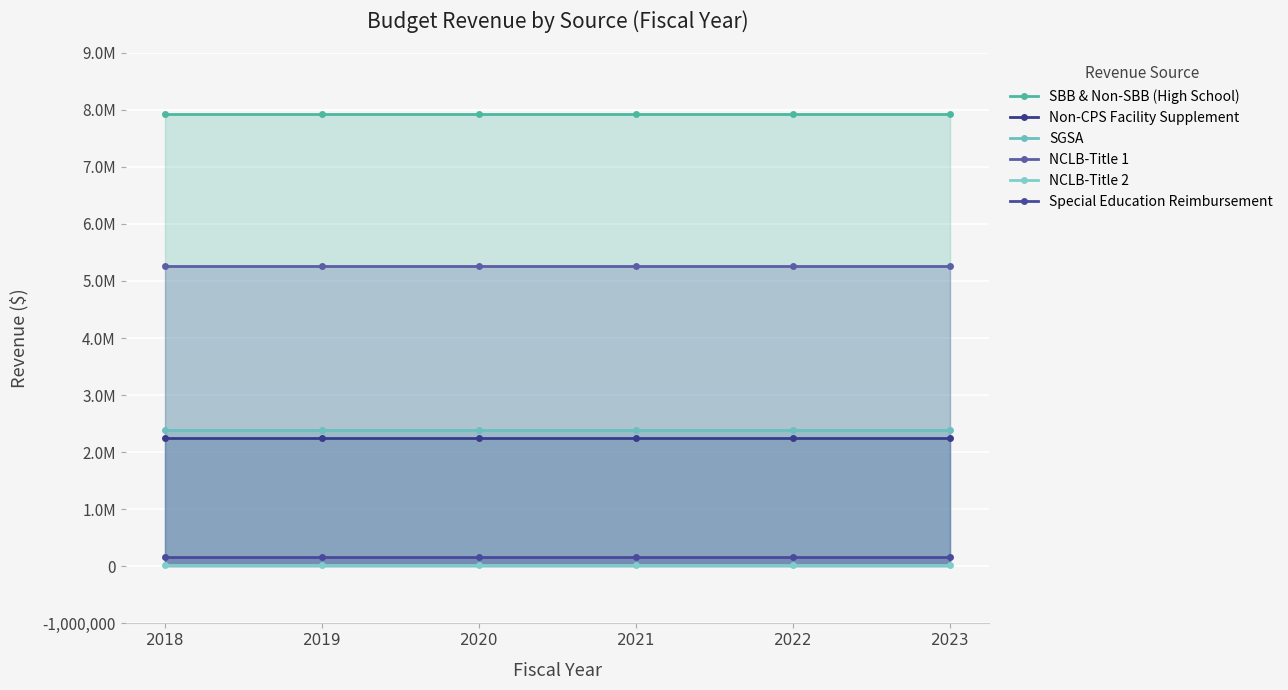

Between 2018 and 2019, which series saw the biggest shift?

SBB & Non-SBB (High School)